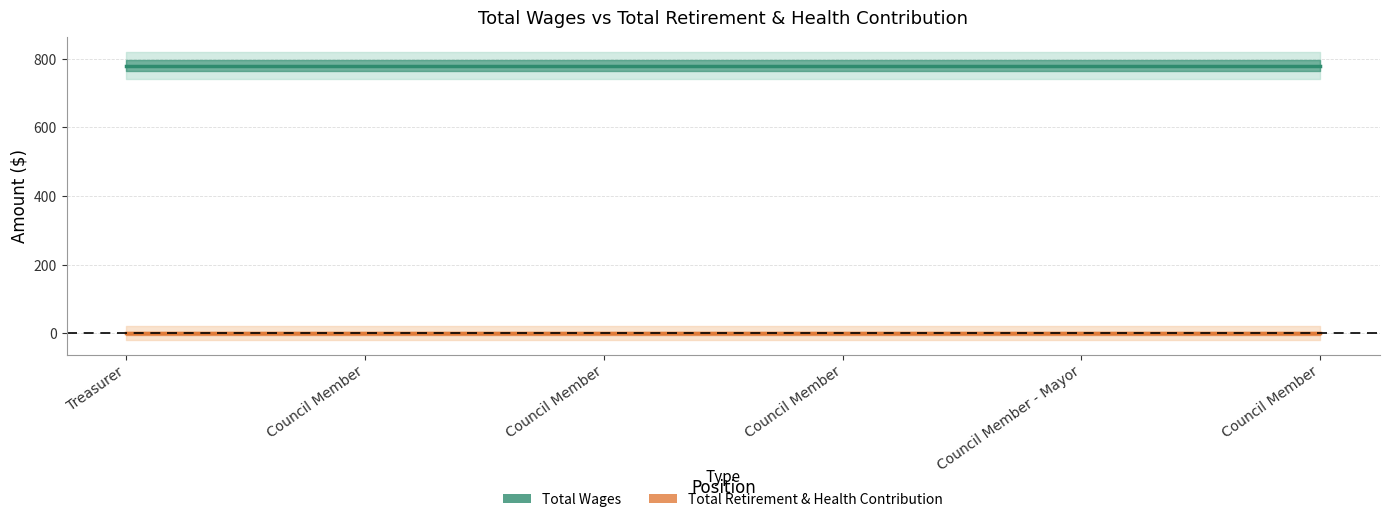

Which label corresponds to the largest value in the chart?

Treasurer